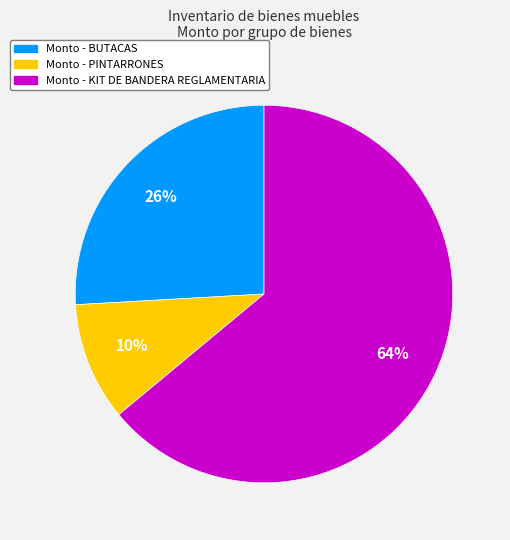

Count the number of slices in the pie.

3